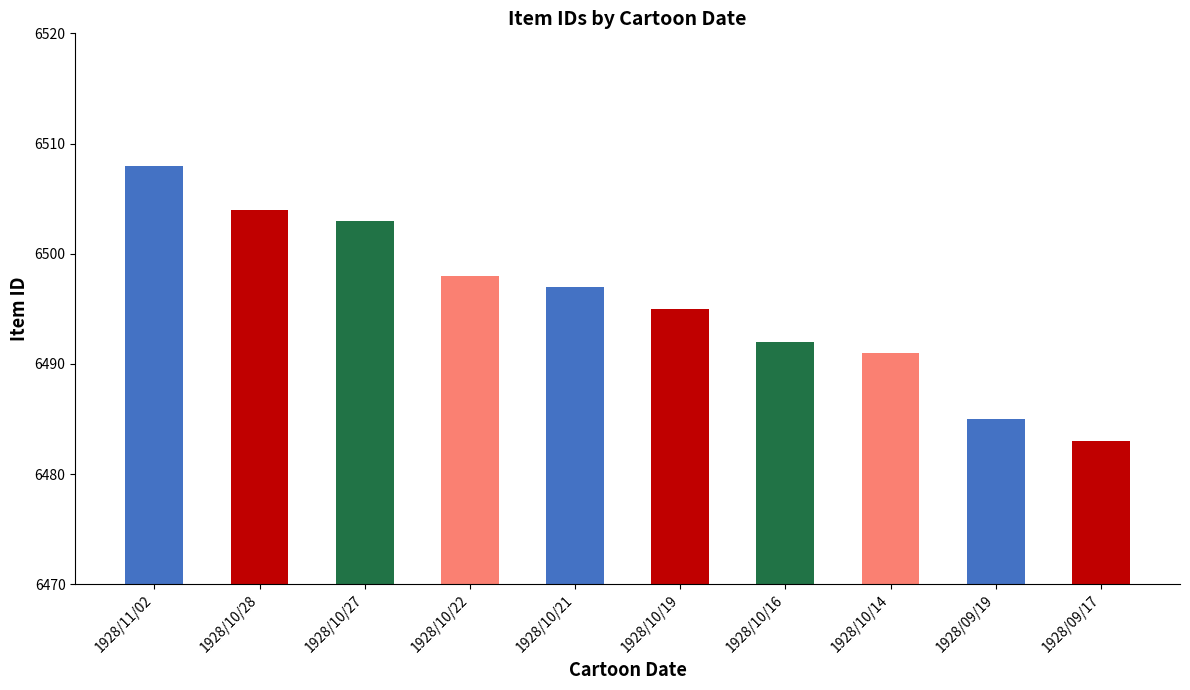

Reading right to left, list all the values displayed in this chart.

1928/09/17=6483	1928/09/19=6485	1928/10/14=6491	1928/10/16=6492	1928/10/19=6495	1928/10/21=6497	1928/10/22=6498	1928/10/27=6503	1928/10/28=6504	1928/11/02=6508